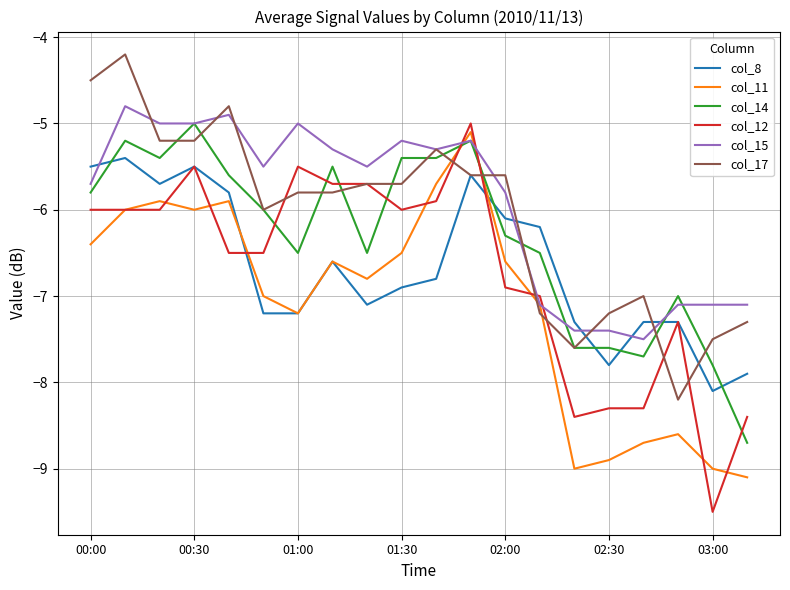

Which series has the widest spread of values?

col_12